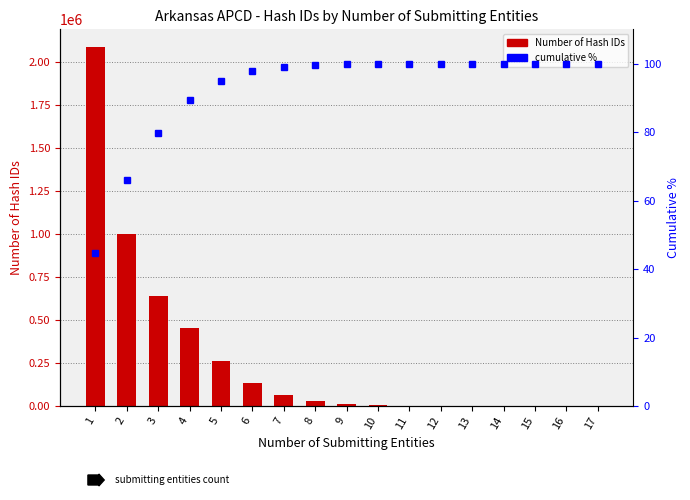

How many groups of bars are there?

17